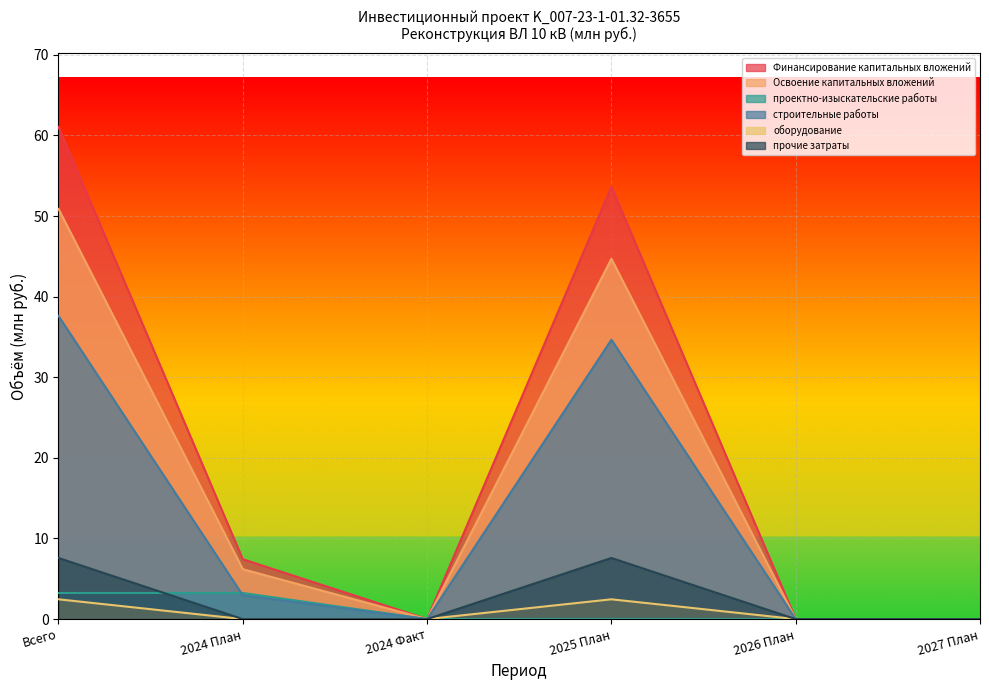

True or false: прочие затраты and Освоение капитальных вложений cross at least once.

False